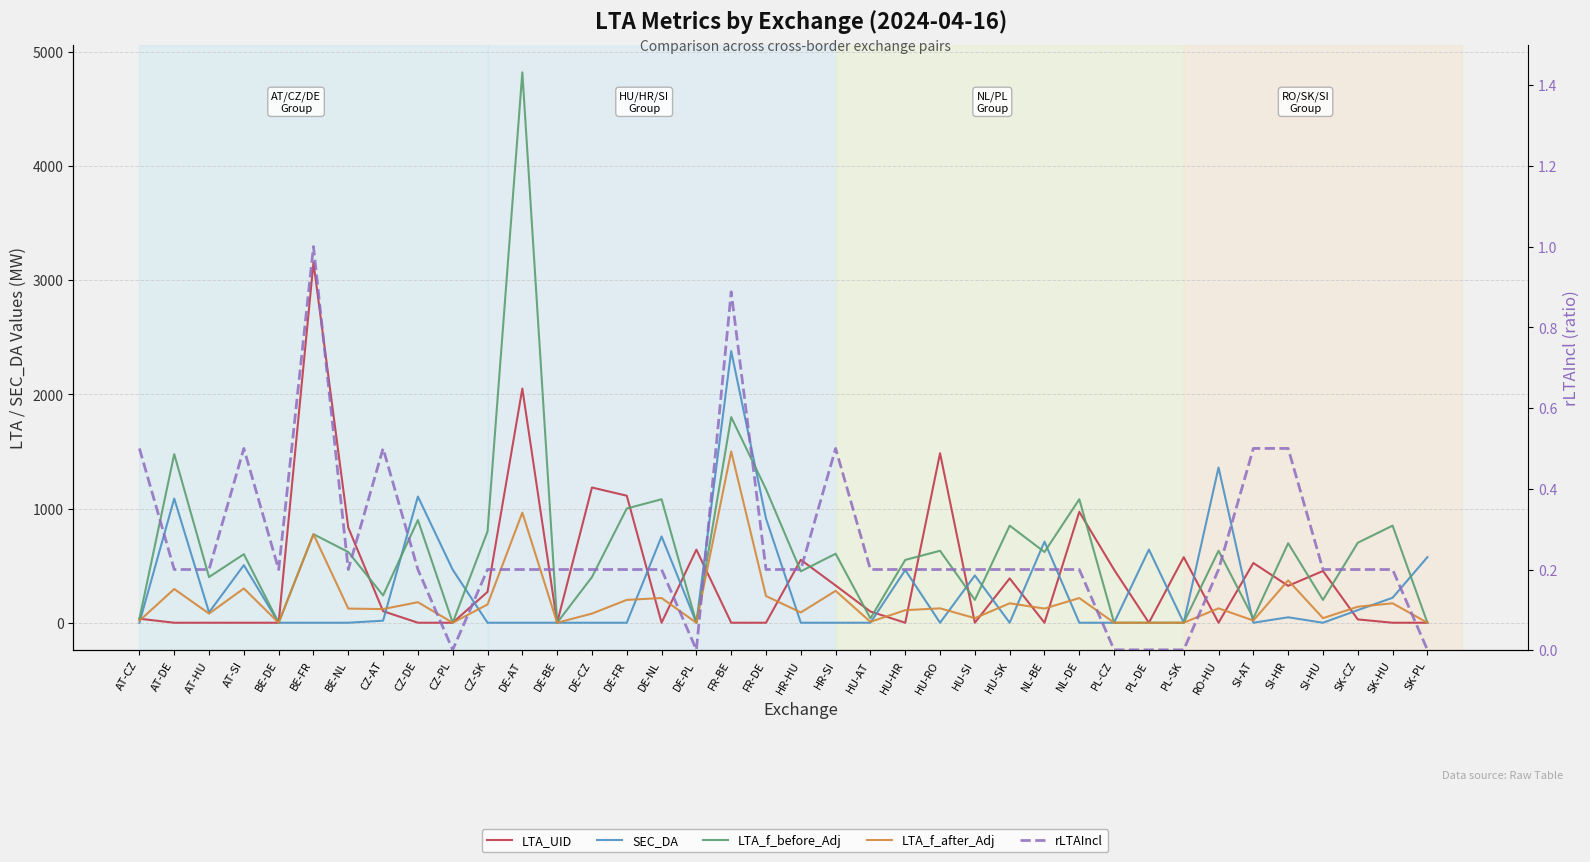

True or false: rLTAIncl has a value of 0.0 at DE-PL.

False